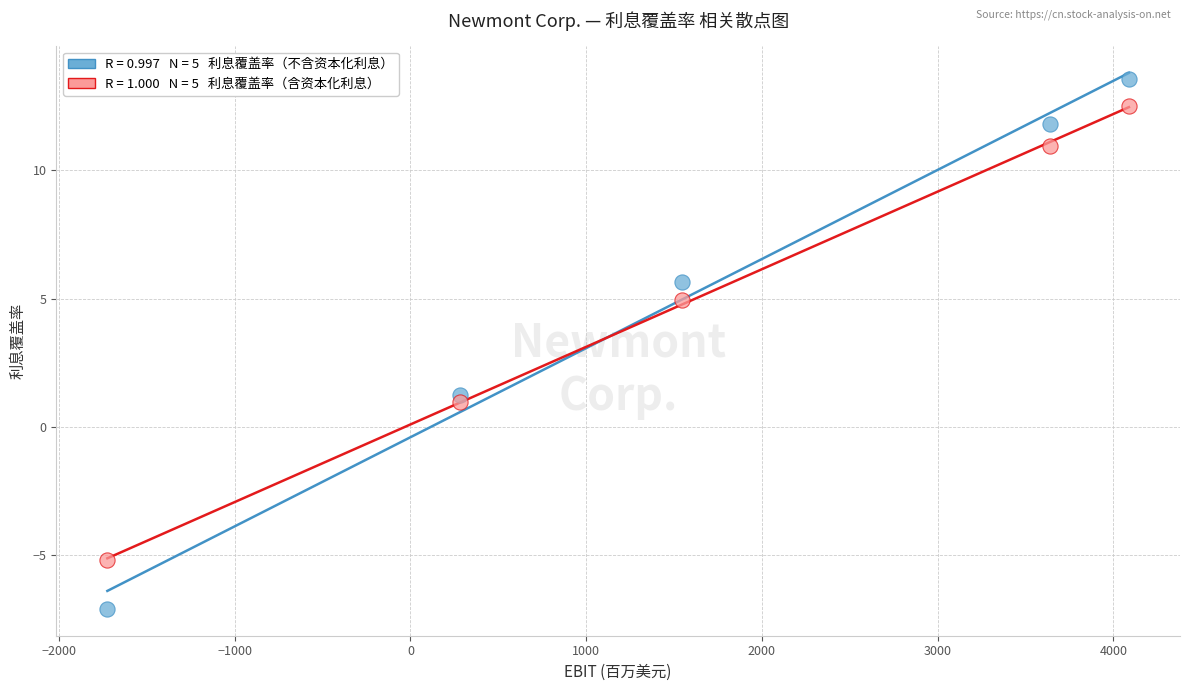

Across all data points, what is the range of Y values (max minus min)?

20.7